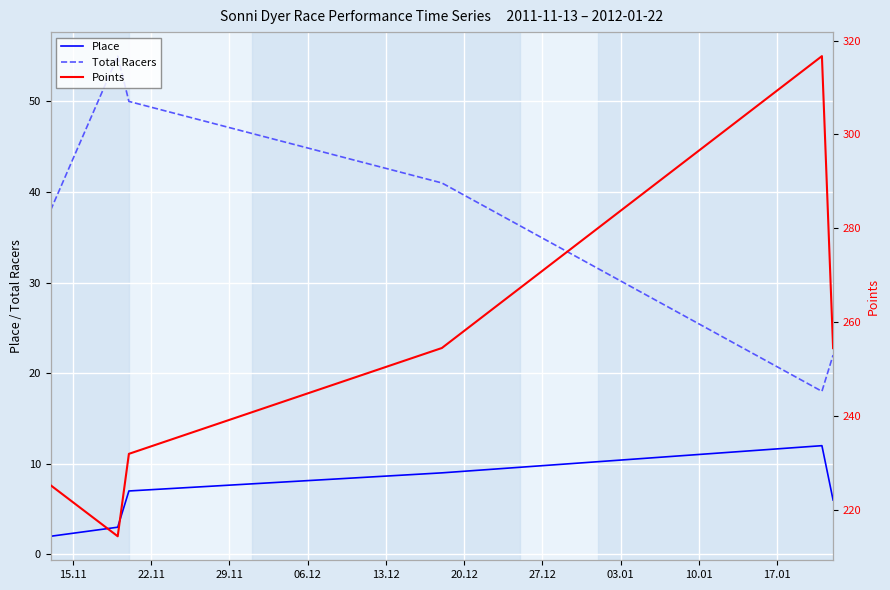

True or false: Place and Total Racers intersect in this chart.

False